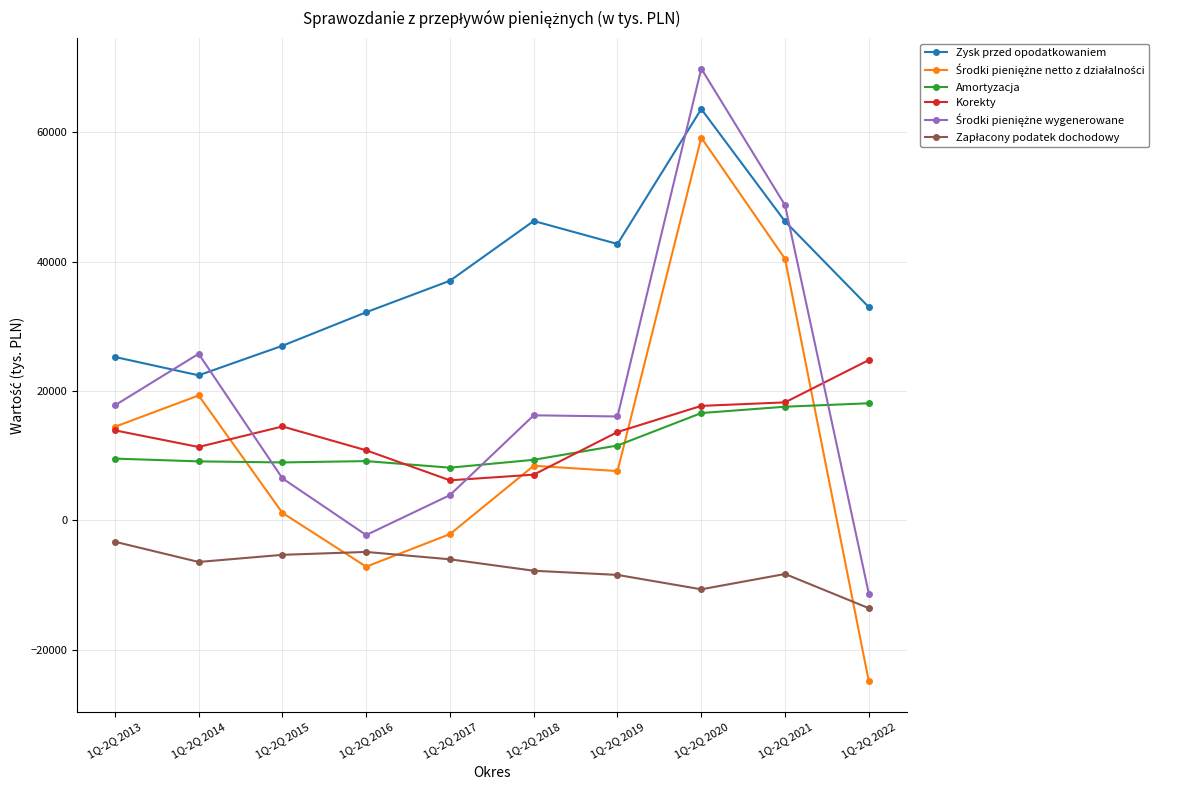

Which category has the lowest value across all series?

1Q-2Q 2022